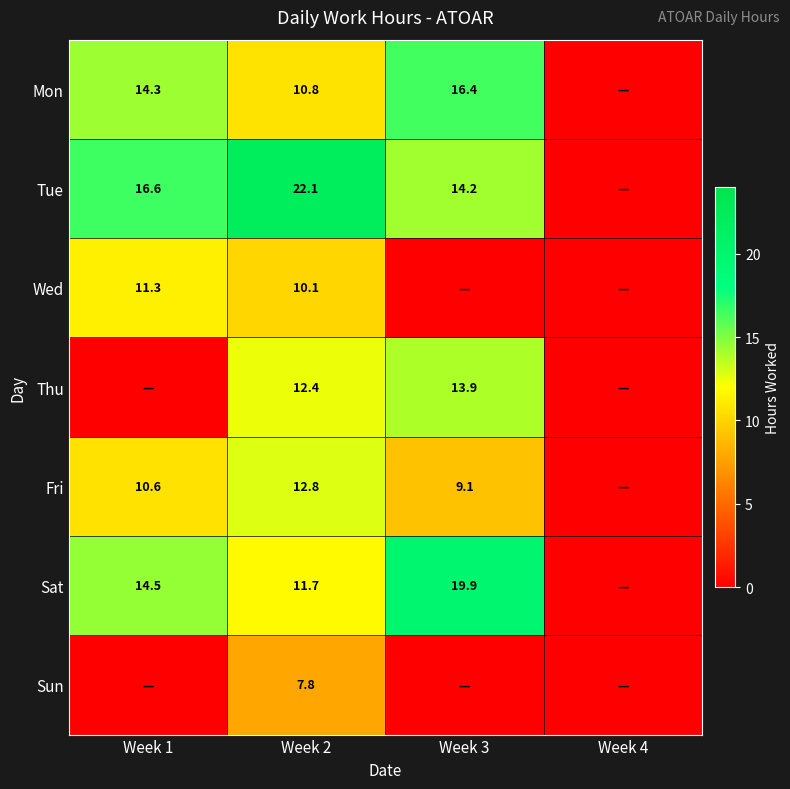

Is it true that Thu equals 6.7 at Week 2?

False